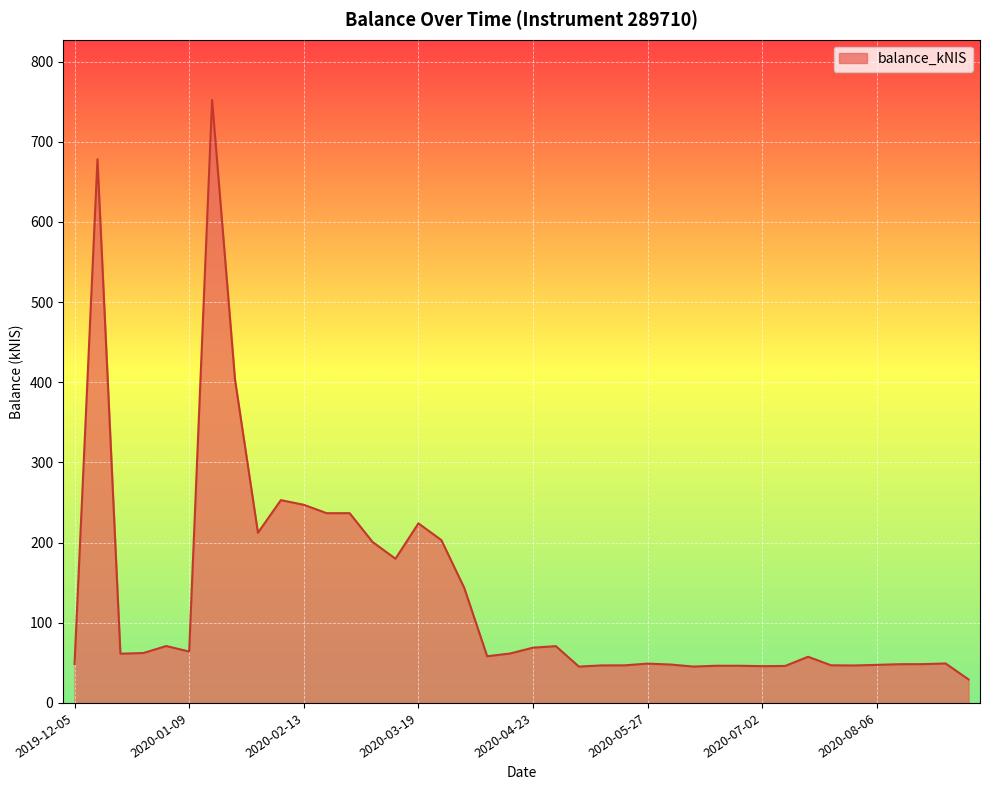

What is the minimum value shown in the chart?

29.3